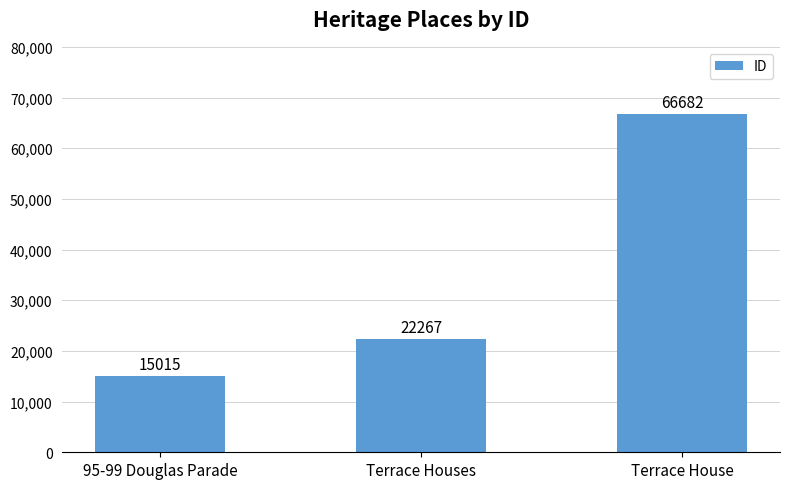

Between Terrace House and 95-99 Douglas Parade, which is larger?

Terrace House